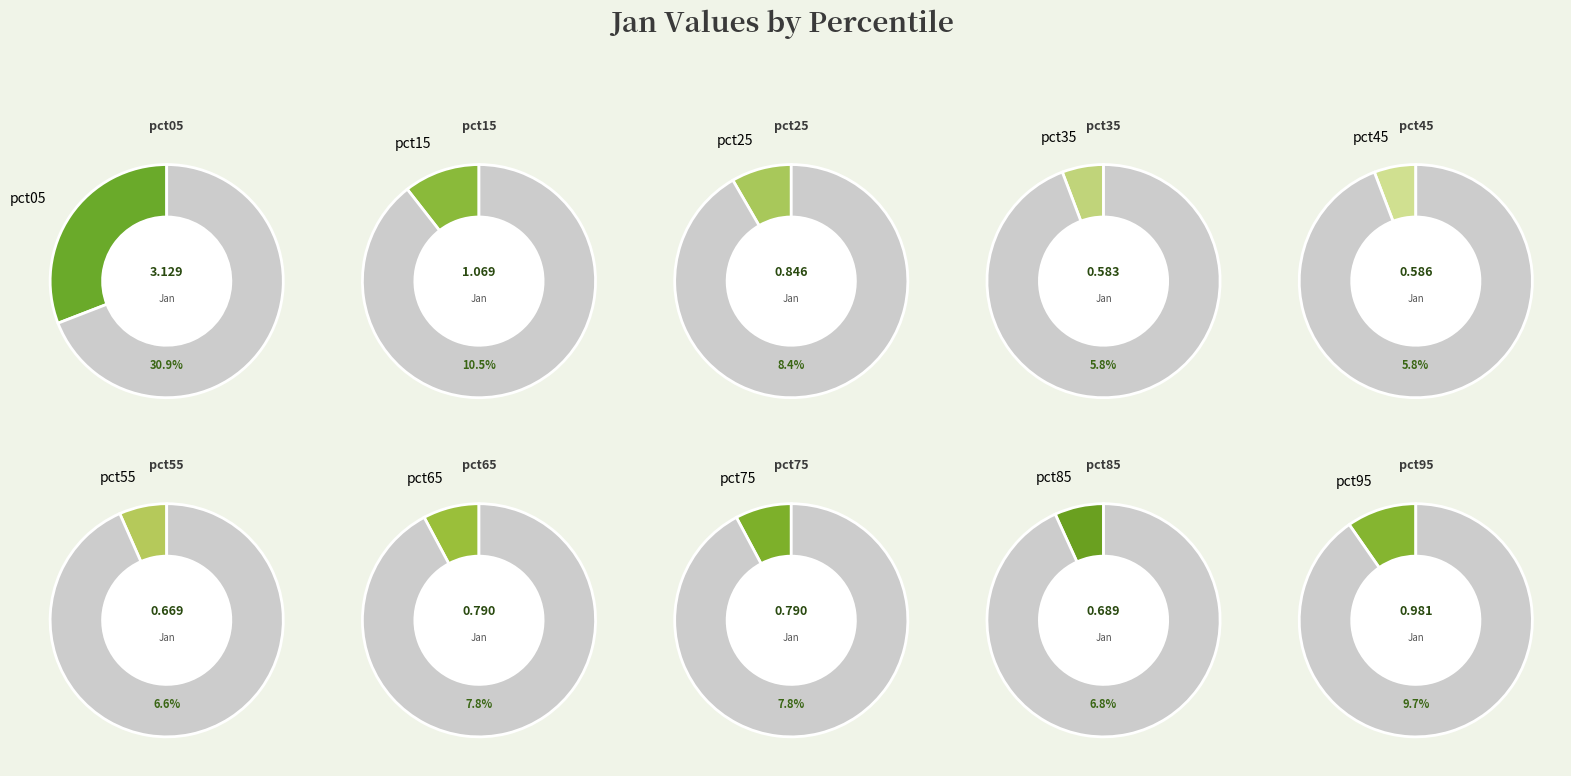

What is the largest slice in the pie chart?

pct05